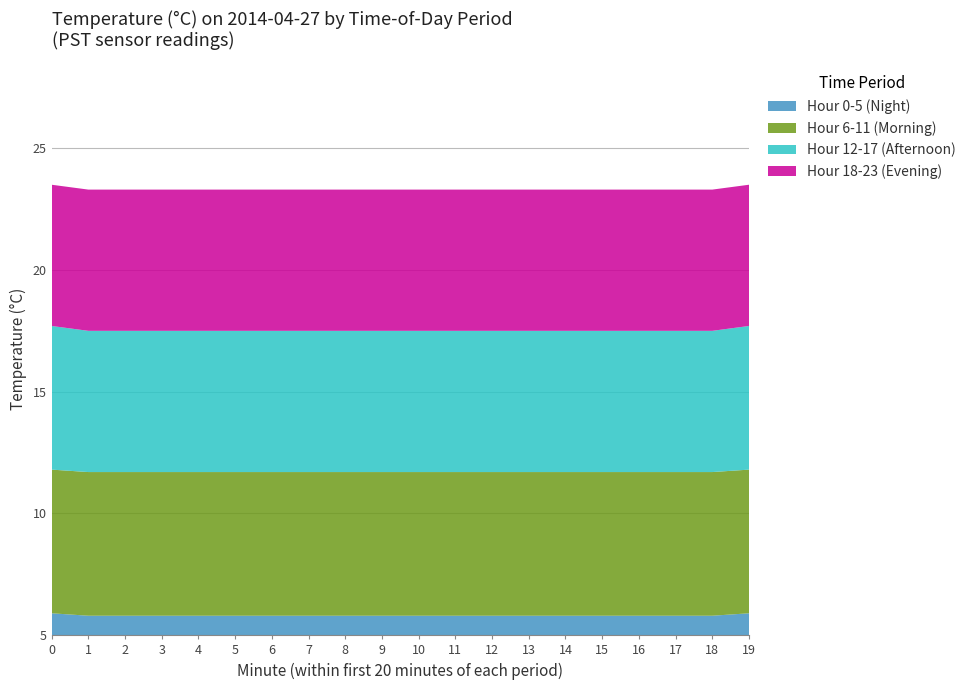

Reading left to right, extract all data points from this chart.

Hour 0-5 (Night): 0=5.9	1=5.8	2=5.8	3=5.8	4=5.8	5=5.8	6=5.8	7=5.8	8=5.8	9=5.8	10=5.8	11=5.8	12=5.8	13=5.8	14=5.8	15=5.8	16=5.8	17=5.8	18=5.8	19=5.9
Hour 6-11 (Morning): 0=5.9	1=5.9	2=5.9	3=5.9	4=5.9	5=5.9	6=5.9	7=5.9	8=5.9	9=5.9	10=5.9	11=5.9	12=5.9	13=5.9	14=5.9	15=5.9	16=5.9	17=5.9	18=5.9	19=5.9
Hour 12-17 (Afternoon): 0=5.9	1=5.8	2=5.8	3=5.8	4=5.8	5=5.8	6=5.8	7=5.8	8=5.8	9=5.8	10=5.8	11=5.8	12=5.8	13=5.8	14=5.8	15=5.8	16=5.8	17=5.8	18=5.8	19=5.9
Hour 18-23 (Evening): 0=5.8	1=5.8	2=5.8	3=5.8	4=5.8	5=5.8	6=5.8	7=5.8	8=5.8	9=5.8	10=5.8	11=5.8	12=5.8	13=5.8	14=5.8	15=5.8	16=5.8	17=5.8	18=5.8	19=5.8